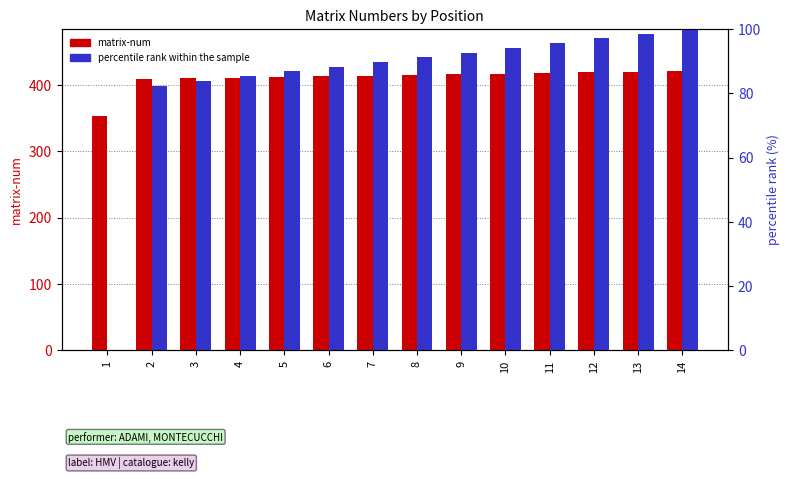

Reading left to right, list all the values displayed in this chart.

matrix-num: 353.0	409.0	410.0	411.0	412.0	413.0	414.0	415.0	416.0	417.0	418.0	419.0	420.0	421.0
percentile rank within the sample: 0.0	82.4	83.8	85.3	86.8	88.2	89.7	91.2	92.6	94.1	95.6	97.1	98.5	100.0